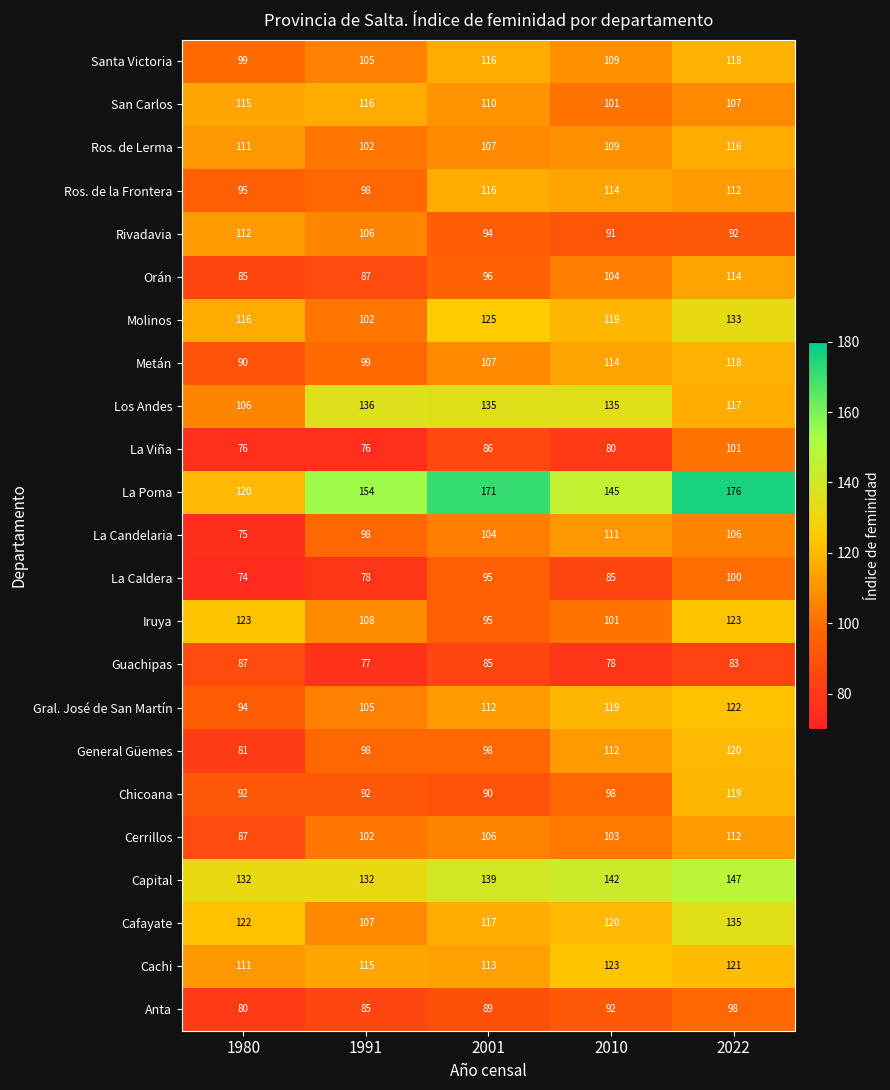

What is the average value of the La Candelaria series?

99